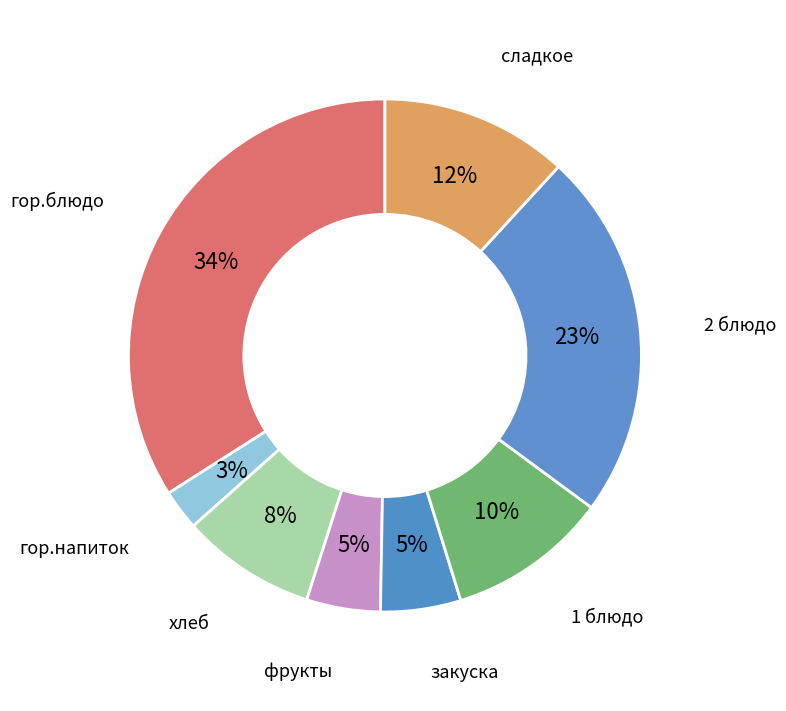

Count the number of slices in the pie.

8